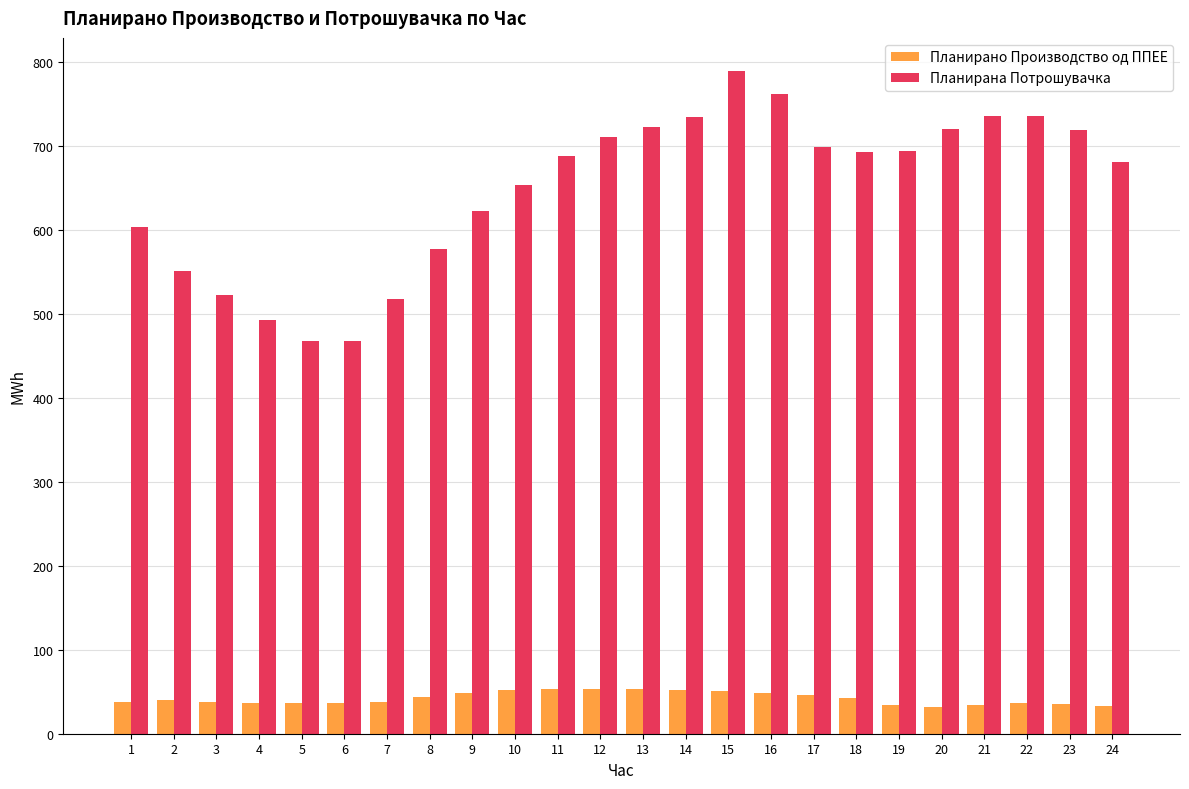

The Планирана Потрошувачка series shows 242.5 at 22. True or false?

False